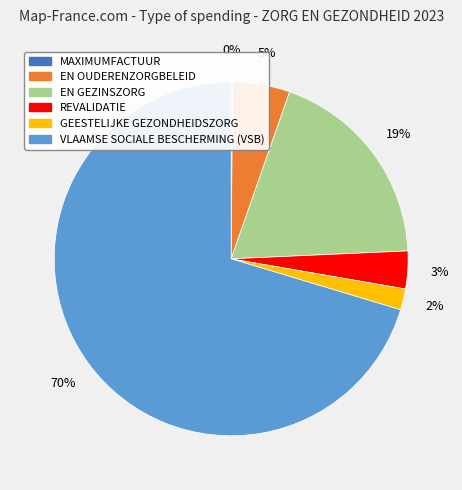

To the nearest percent, what percentage of the pie is EN GEZINSZORG?

19%